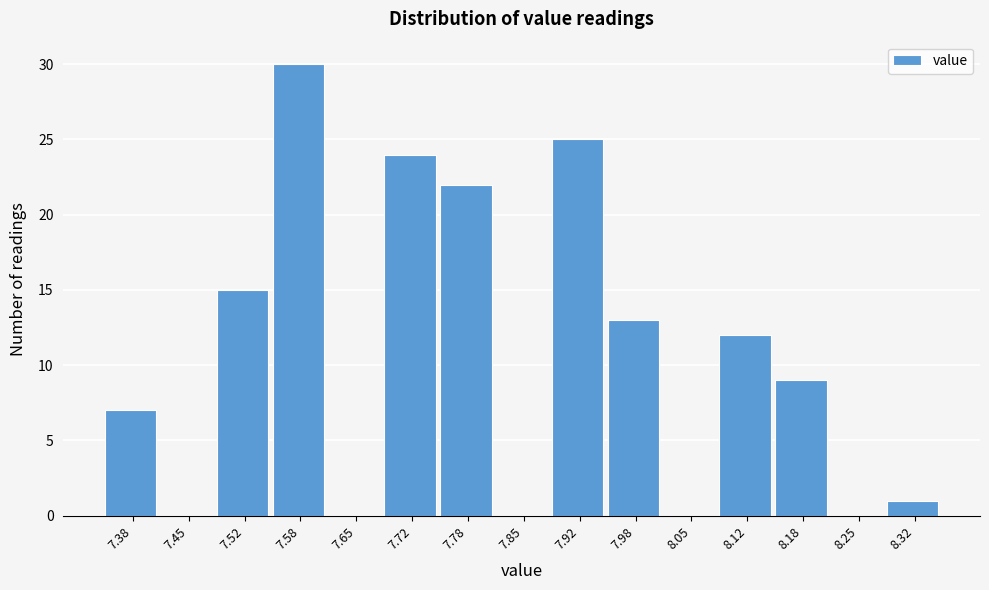

Reading left to right, list every bar in this chart as the range it spans on the x-axis followed by its height. Neither the bar edges nor the heights are printed on the chart, so give them approximately, as read against the axes.

7.35 to 7.42: 7
7.42 to 7.48: 0
7.48 to 7.55: 15
7.55 to 7.62: 30
7.62 to 7.68: 0
7.68 to 7.75: 24
7.75 to 7.82: 22
7.82 to 7.88: 0
7.88 to 7.95: 25
7.95 to 8.02: 13
8.02 to 8.08: 0
8.08 to 8.15: 12
8.15 to 8.22: 9
8.22 to 8.28: 0
8.28 to 8.35: 1